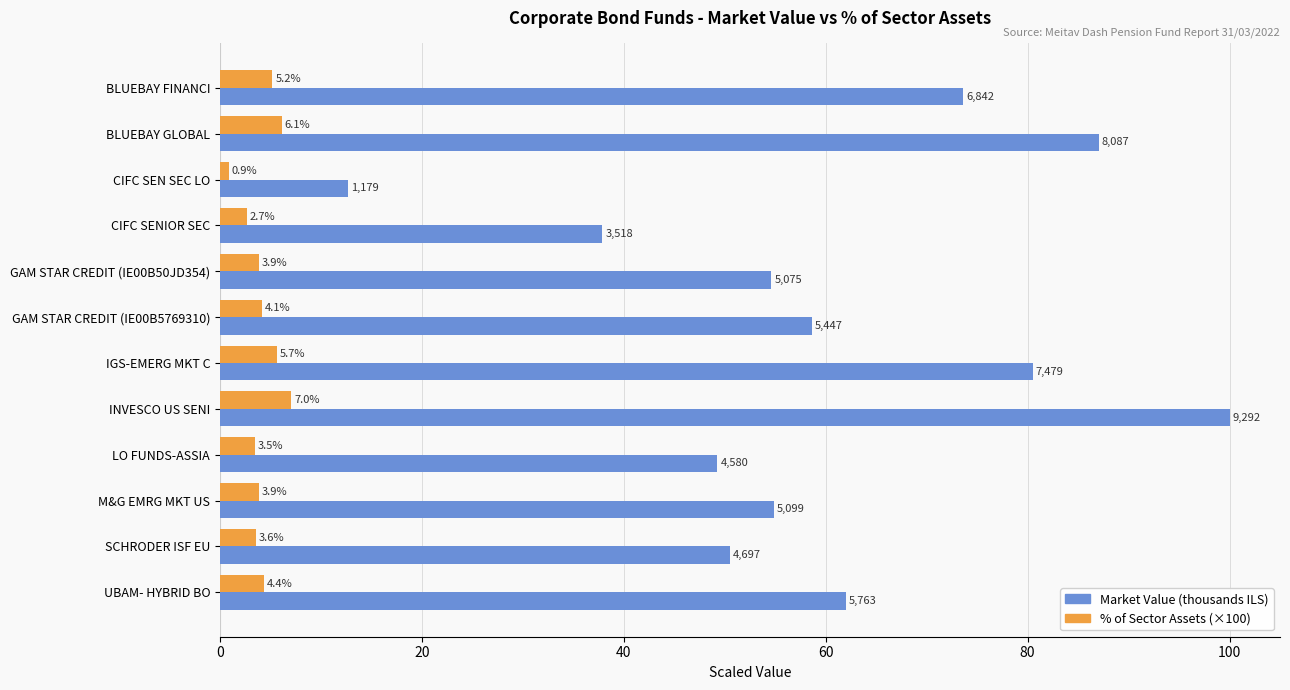

At which category is the sum across all series the highest?

INVESCO US SENI